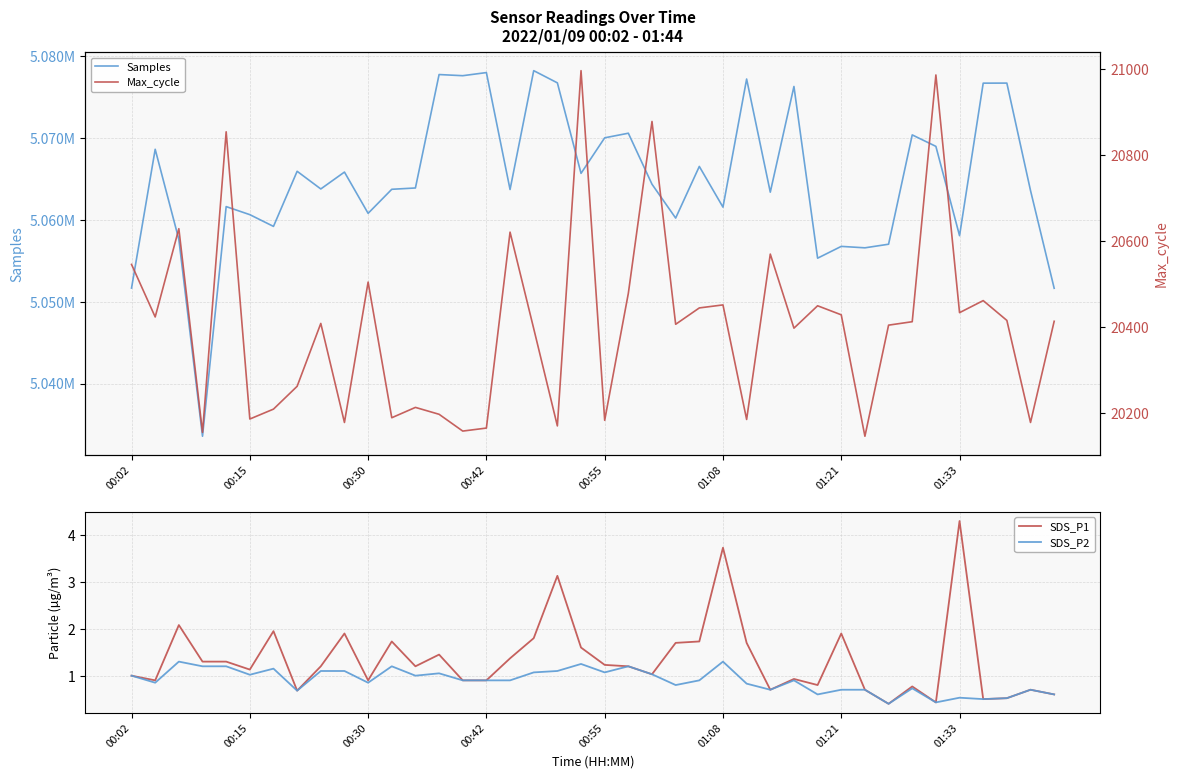

What is the highest value of the SDS_P2 series?

1.3